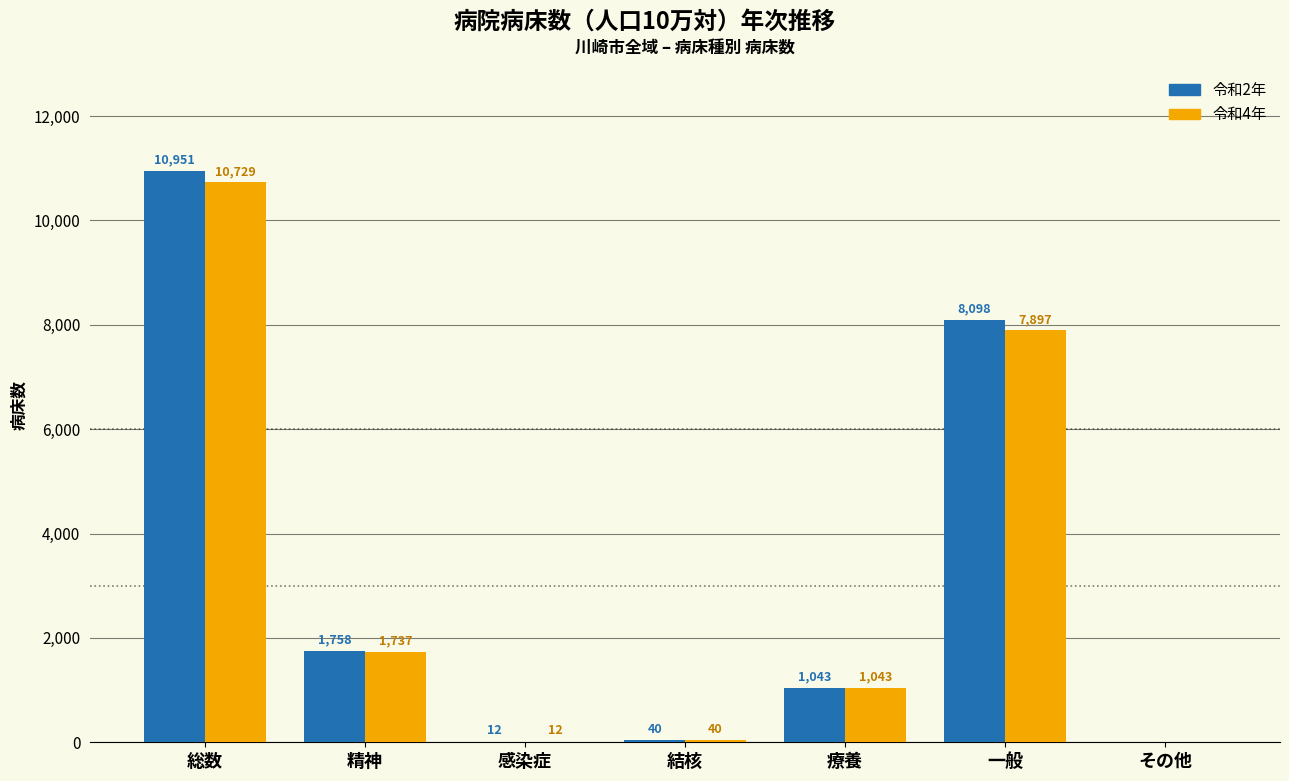

Reading left to right, list all the values displayed in this chart.

令和2年: 総数=10951	精神=1758	感染症=12	結核=40	療養=1043	一般=8098	その他=0
令和4年: 総数=10729	精神=1737	感染症=12	結核=40	療養=1043	一般=7897	その他=0